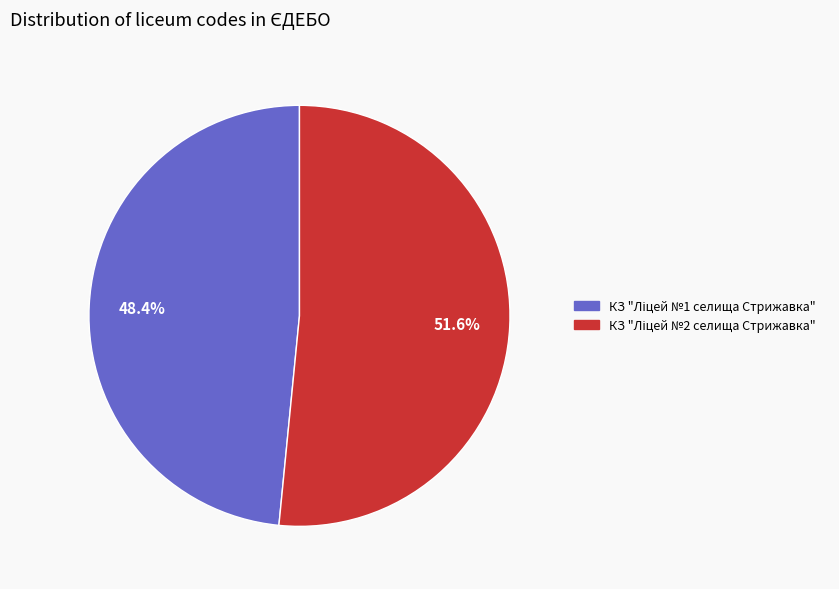

To the nearest percent, what is the average slice percentage?

50%